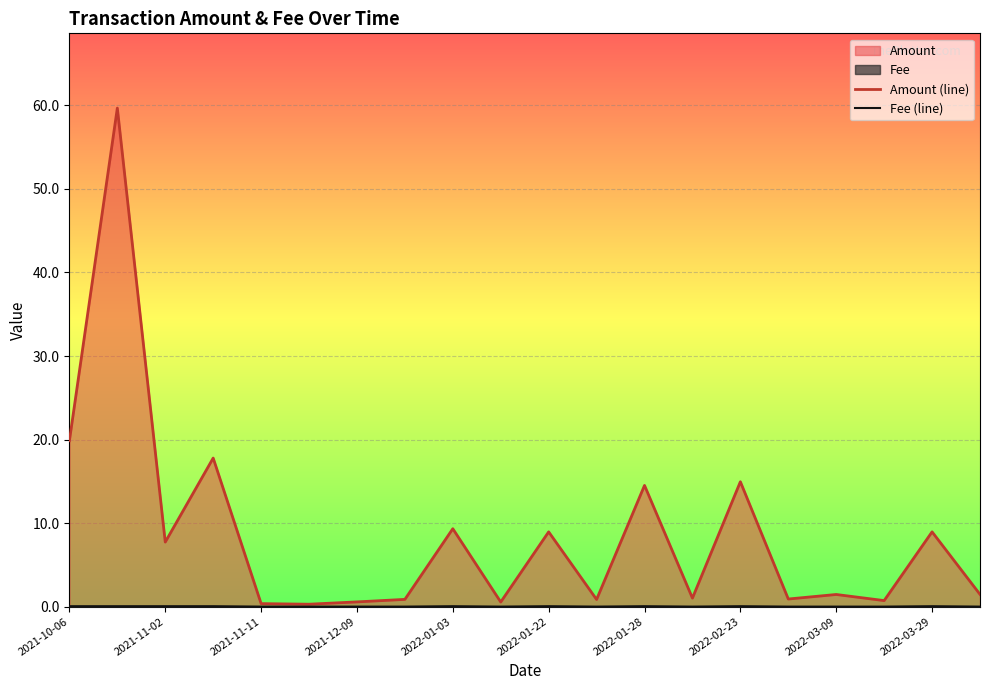

Rank the series at 2021-10-06 from highest to lowest value.

Amount (line), Fee (line)